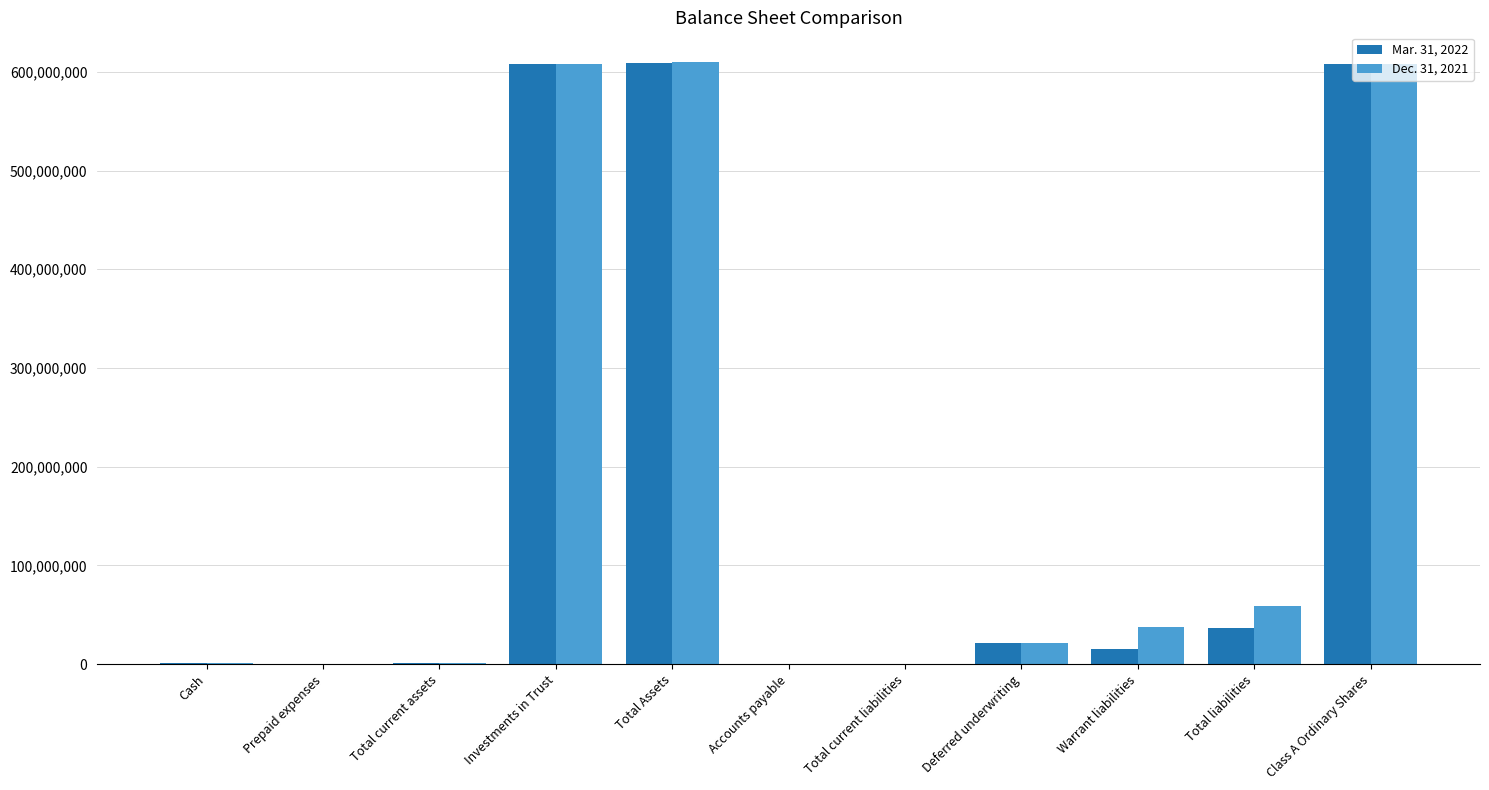

Are the bars grouped side by side (vs. stacked)?

Yes